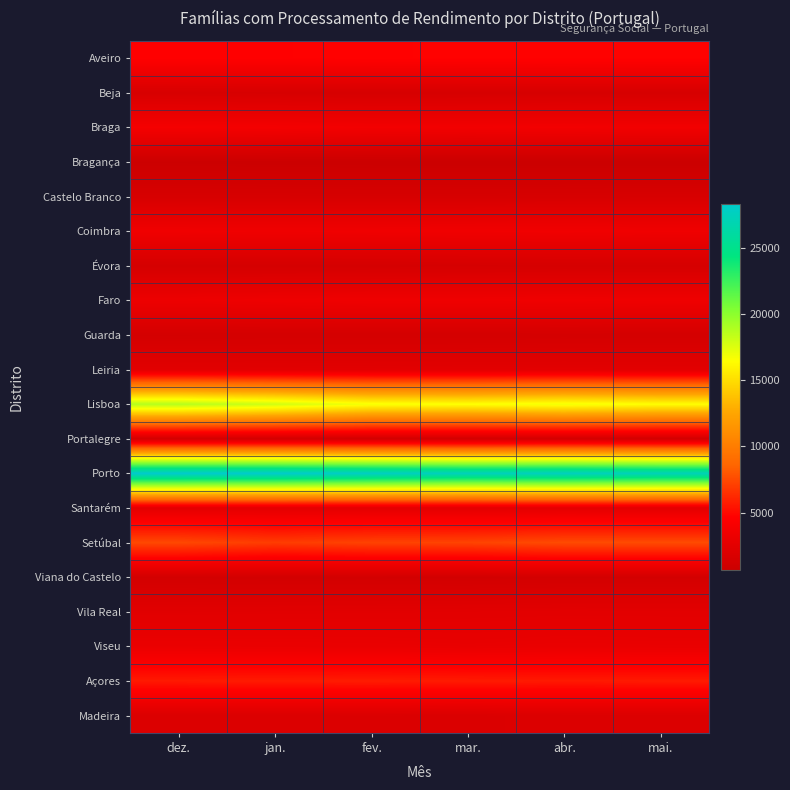

Reading left to right, extract all data points from this chart.

Aveiro: dez.=4670	jan.=4670	fev.=4726	mar.=4746	abr.=4754	mai.=4747
Beja: dez.=1657	jan.=1606	fev.=1555	mar.=1588	abr.=1602	mai.=1568
Braga: dez.=3894	jan.=3834	fev.=3733	mar.=3694	abr.=3736	mai.=3669
Bragança: dez.=765	jan.=719	fev.=710	mar.=696	abr.=694	mai.=688
Castelo Branco: dez.=1586	jan.=1582	fev.=1558	mar.=1567	abr.=1596	mai.=1613
Coimbra: dez.=3543	jan.=3496	fev.=3539	mar.=3557	abr.=3582	mai.=3512
Évora: dez.=1431	jan.=1430	fev.=1435	mar.=1476	abr.=1492	mai.=1493
Faro: dez.=3313	jan.=3407	fev.=3487	mar.=3494	abr.=3515	mai.=3474
Guarda: dez.=1369	jan.=1395	fev.=1390	mar.=1388	abr.=1417	mai.=1394
Leiria: dez.=2441	jan.=2450	fev.=2472	mar.=2493	abr.=2509	mai.=2488
Lisboa: dez.=18779	jan.=17952	fev.=16740	mar.=16585	abr.=16873	mai.=16458
Portalegre: dez.=1296	jan.=1290	fev.=1256	mar.=1266	abr.=1310	mai.=1266
Porto: dez.=28313	jan.=28235	fev.=27794	mar.=27379	abr.=27565	mai.=27222
Santarém: dez.=2551	jan.=2577	fev.=2596	mar.=2577	abr.=2632	mai.=2571
Setúbal: dez.=7441	jan.=6979	fev.=7219	mar.=7258	abr.=7548	mai.=7547
Viana do Castelo: dez.=1302	jan.=1273	fev.=1276	mar.=1253	abr.=1305	mai.=1320
Vila Real: dez.=2396	jan.=2428	fev.=2444	mar.=2473	abr.=2513	mai.=2504
Viseu: dez.=3124	jan.=3096	fev.=3071	mar.=2991	abr.=3068	mai.=3033
Açores: dez.=5644	jan.=5696	fev.=5722	mar.=5679	abr.=5639	mai.=5660
Madeira: dez.=1957	jan.=1944	fev.=1922	mar.=1898	abr.=1978	mai.=1977